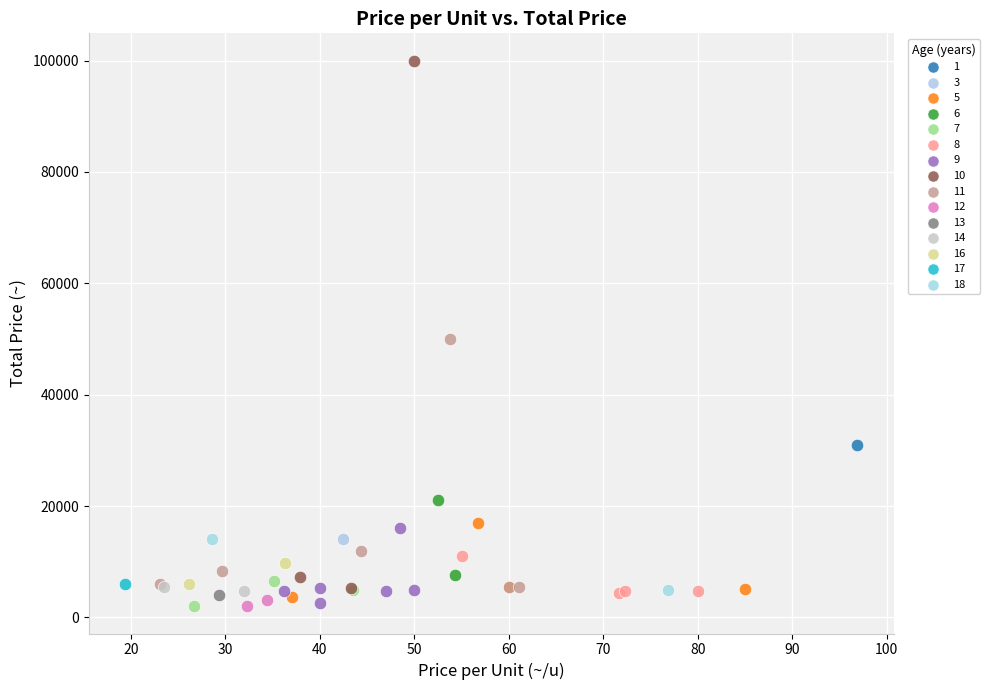

Which series reaches the maximum Y coordinate?

10